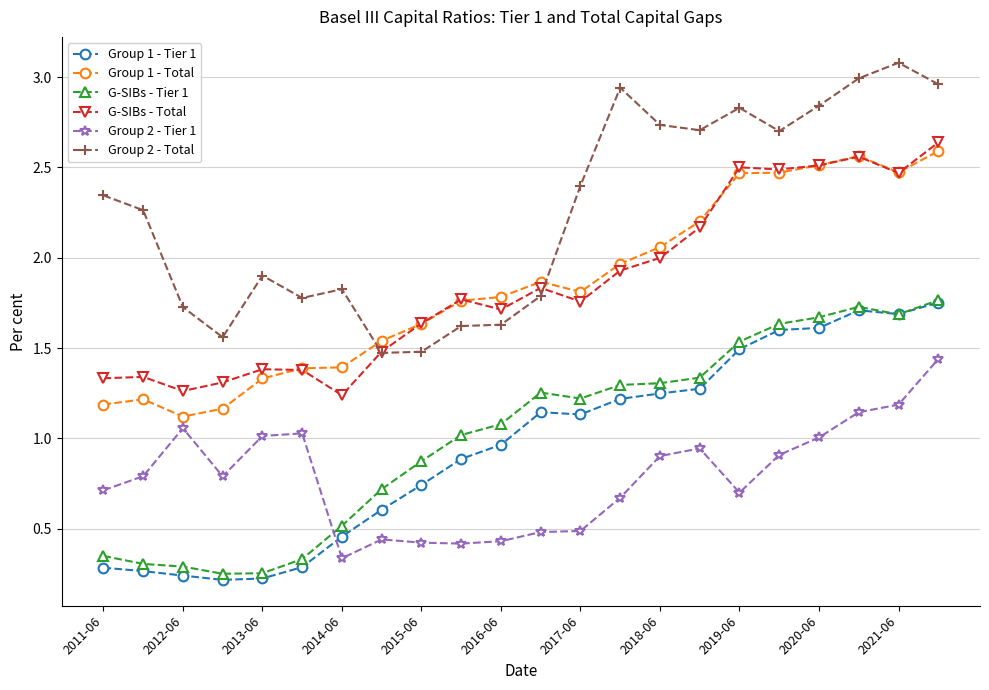

Which series has the largest total across all categories?

Group 2 - Total